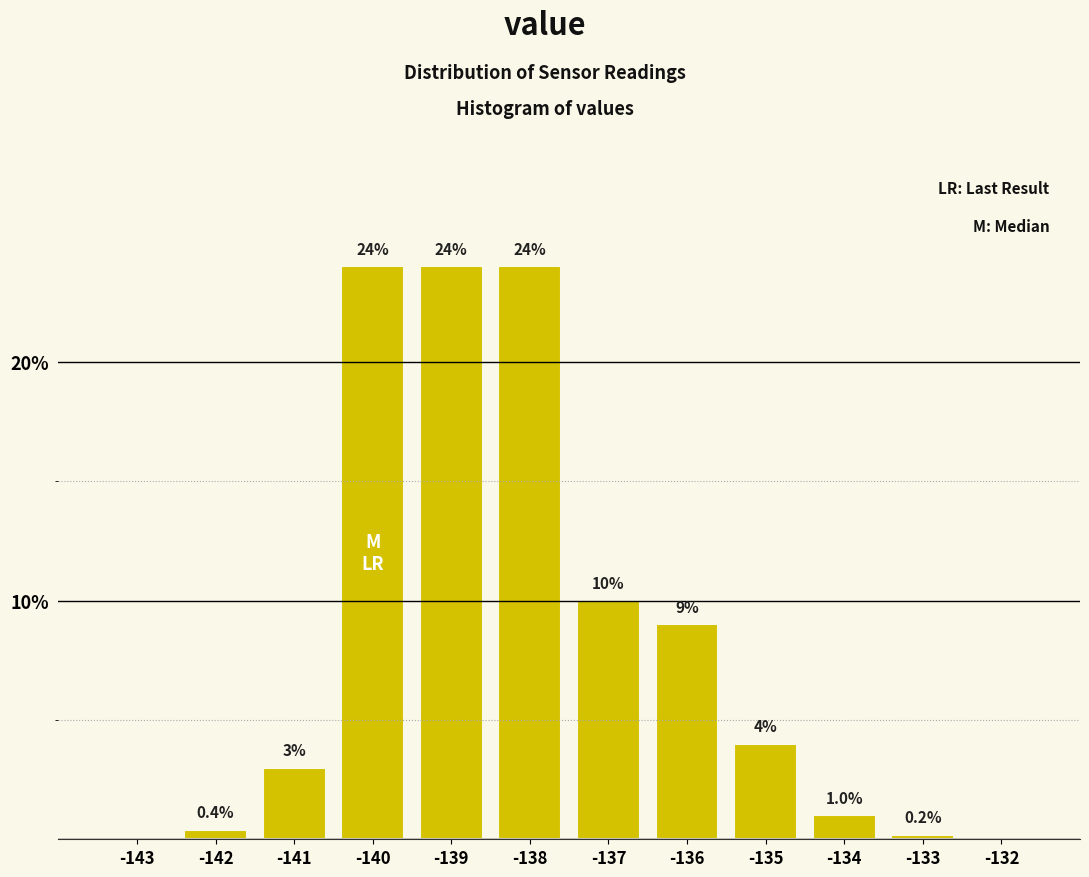

Reading right to left, extract all data points from this chart.

-132=0.0	-133=0.2	-134=1.0	-135=4.0	-136=9.0	-137=10.0	-138=24.0	-139=24.0	-140=24.0	-141=3.0	-142=0.4	-143=0.0